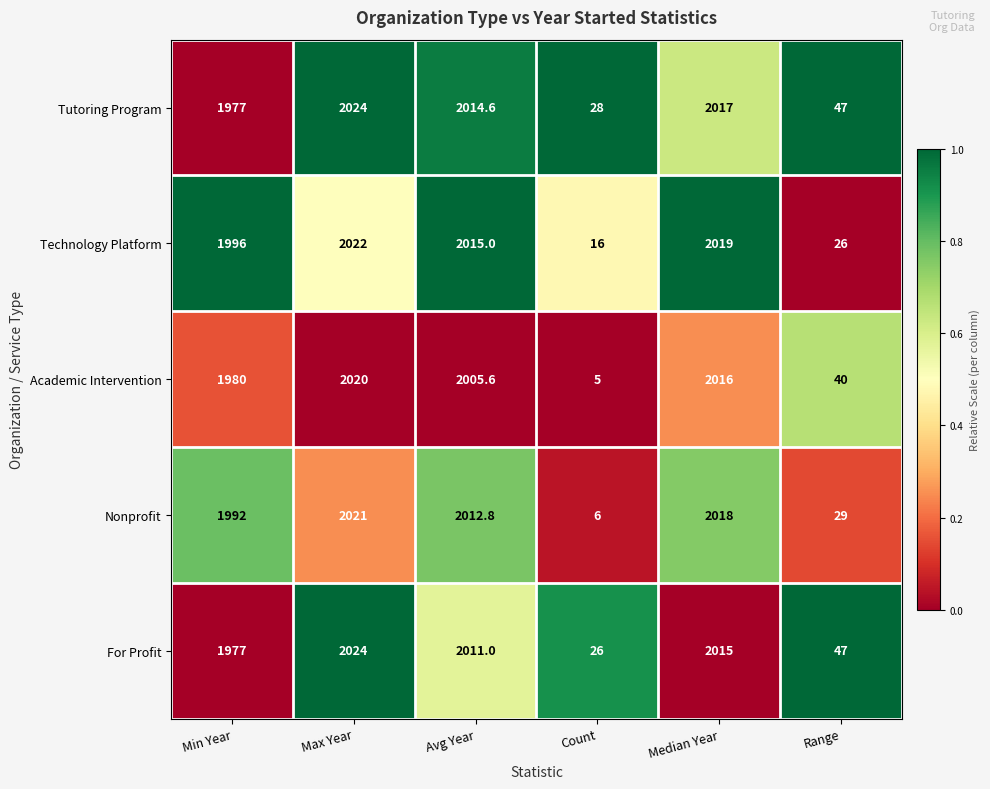

Which series changed the most between Avg Year and Median Year?

Academic Intervention